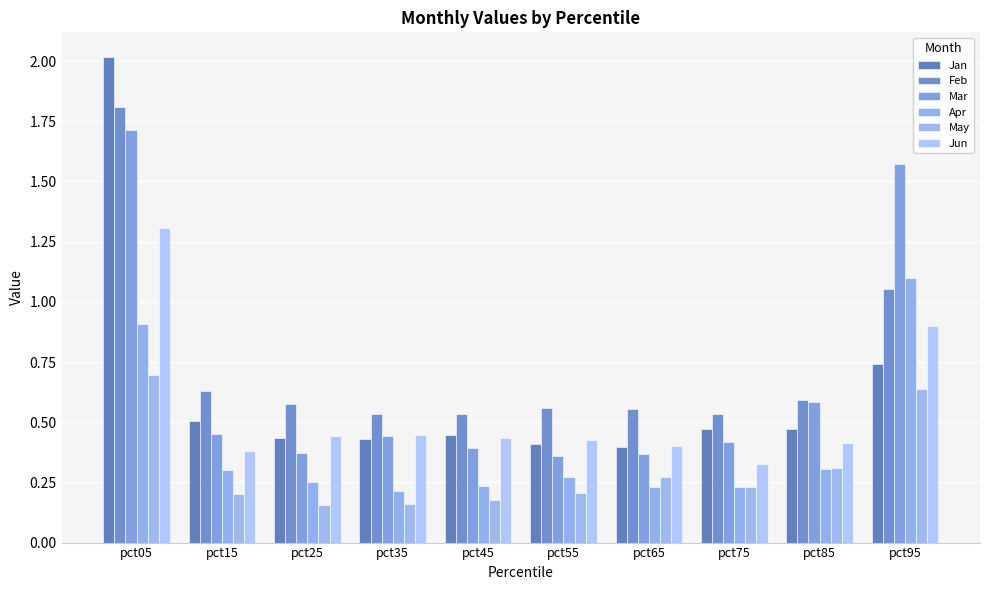

Which series has the largest total across all categories?

Feb